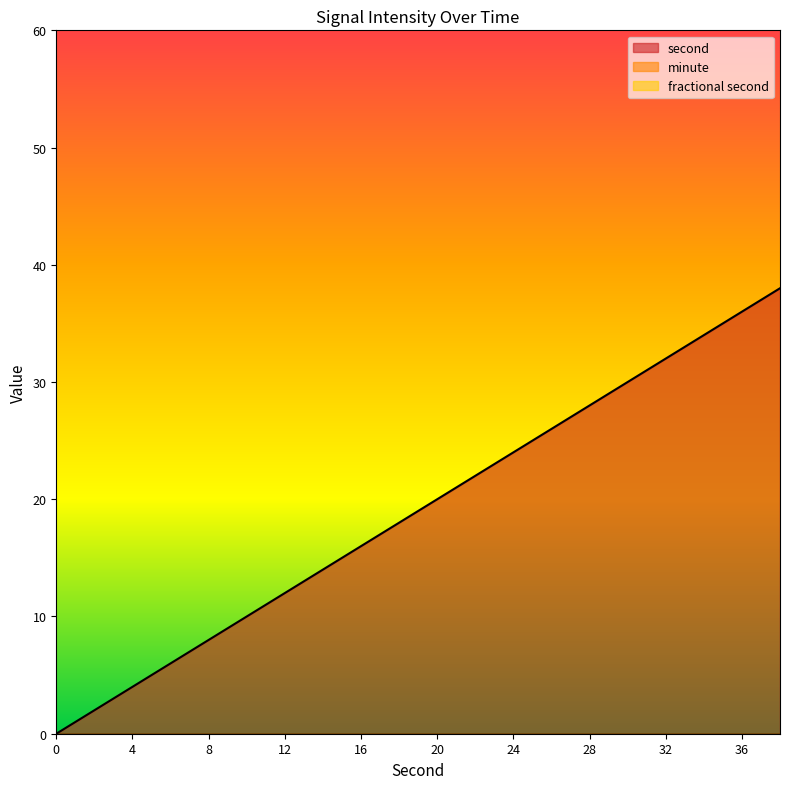

Reading left to right, extract all data points from this chart.

second: 0	2	4	6	8	10	12	14	16	18	20	22	24	26	28	30	32	34	36	38
minute: 0	0	0	0	0	0	0	0	0	0	0	0	0	0	0	0	0	0	0	0
fractional second: 0	0	0	0	0	0	0	0	0	0	0	0	0	0	0	0	0	0	0	0